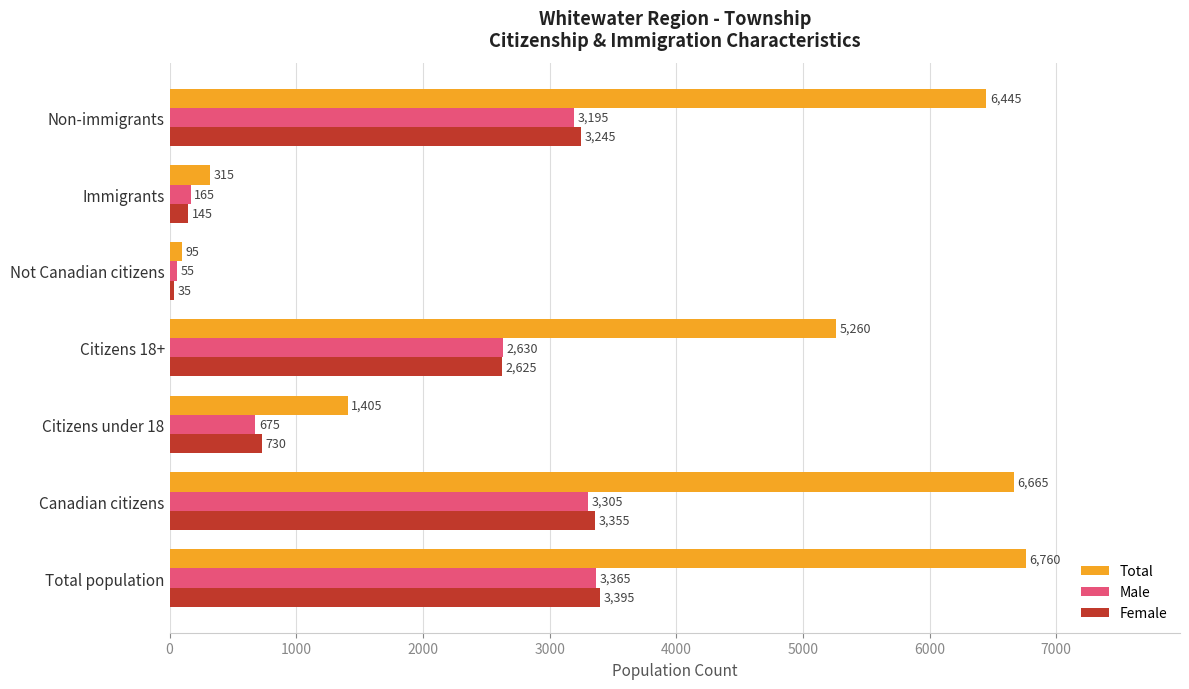

What is the difference between the maximum and minimum values in the Total series?

6665